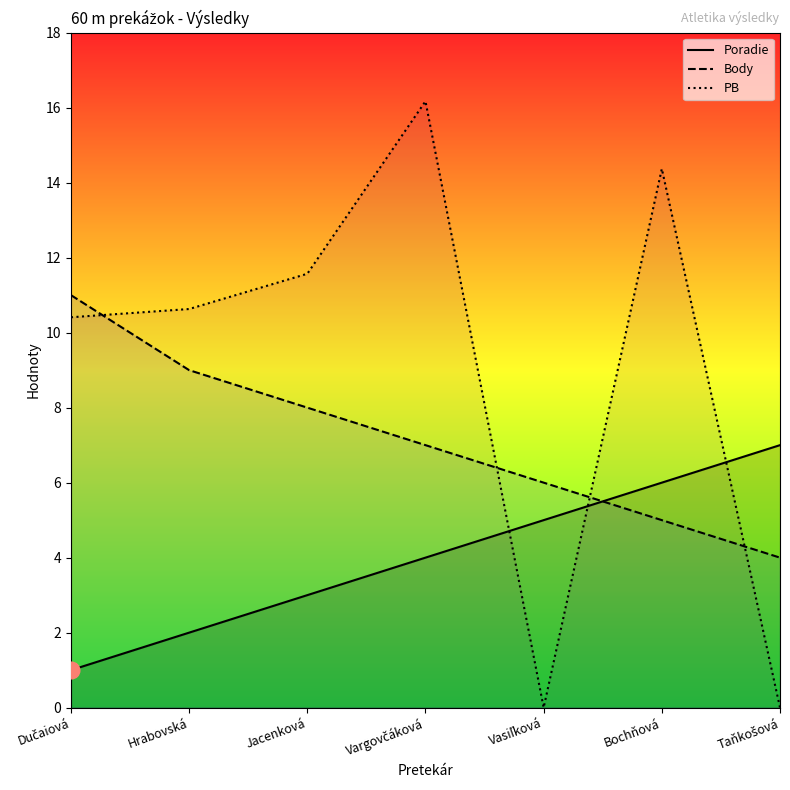

What is the label of the 3rd point from the right?

Vasiľková